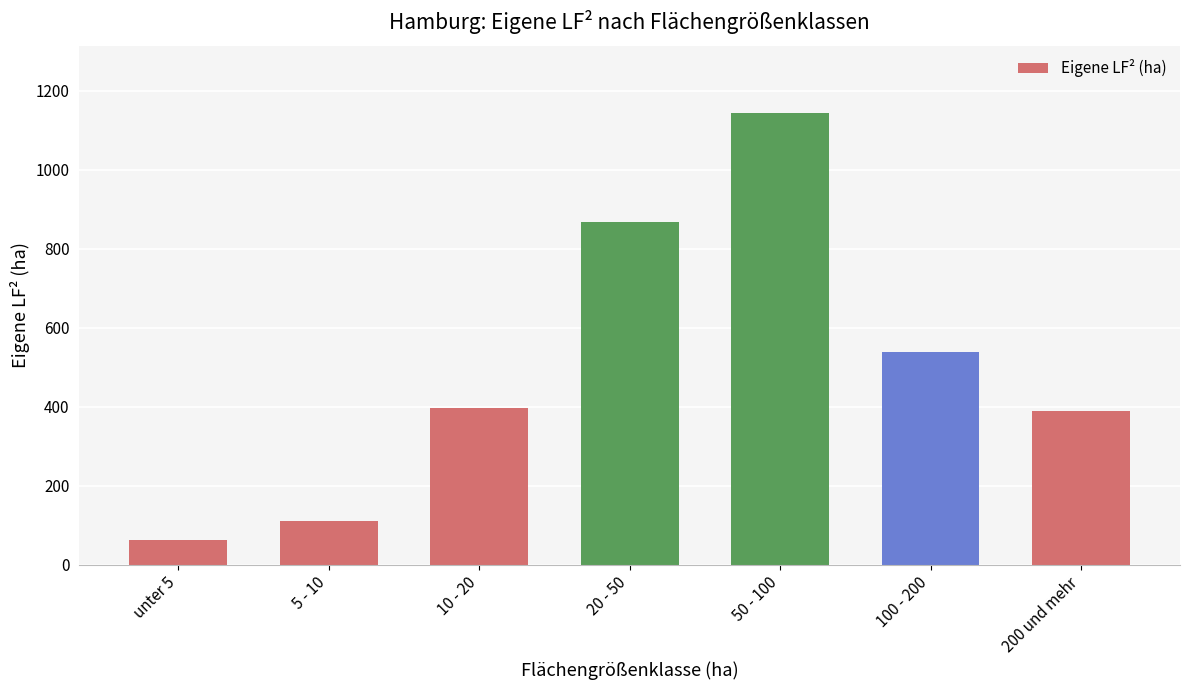

What is the label of the 3rd bar from the left?

10 - 20